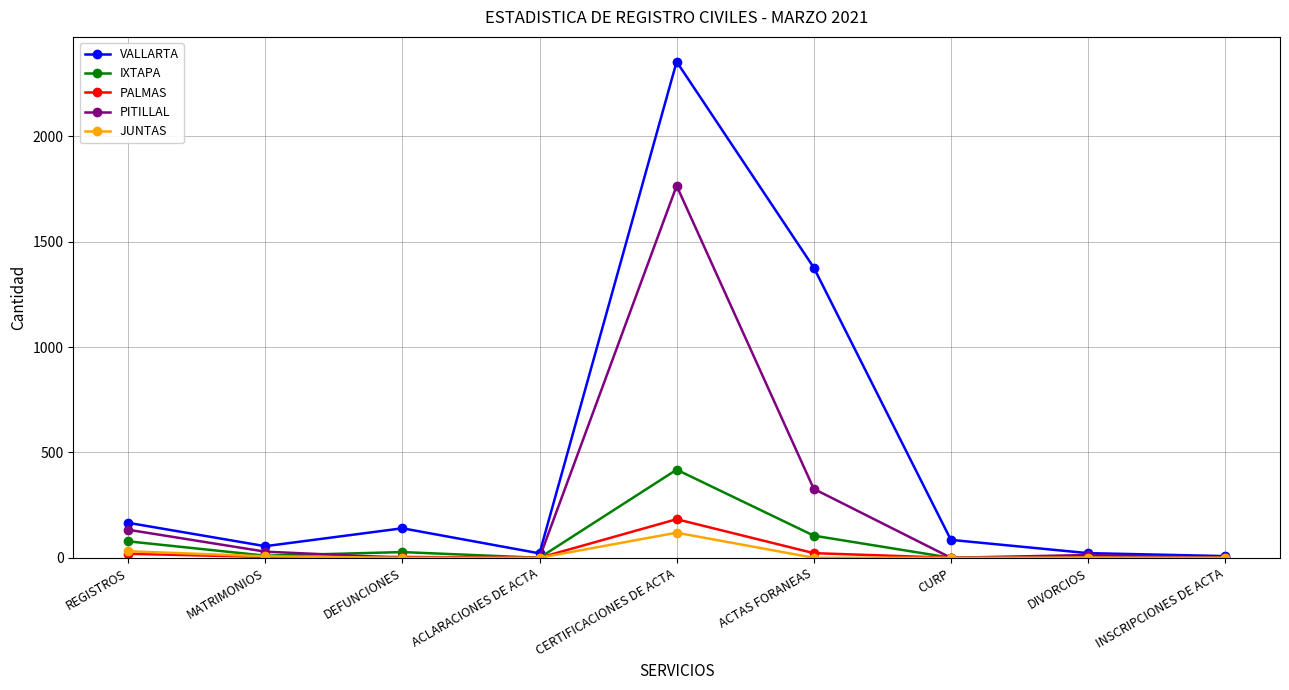

At which category is the sum across all series the highest?

CERTIFICACIONES DE ACTA